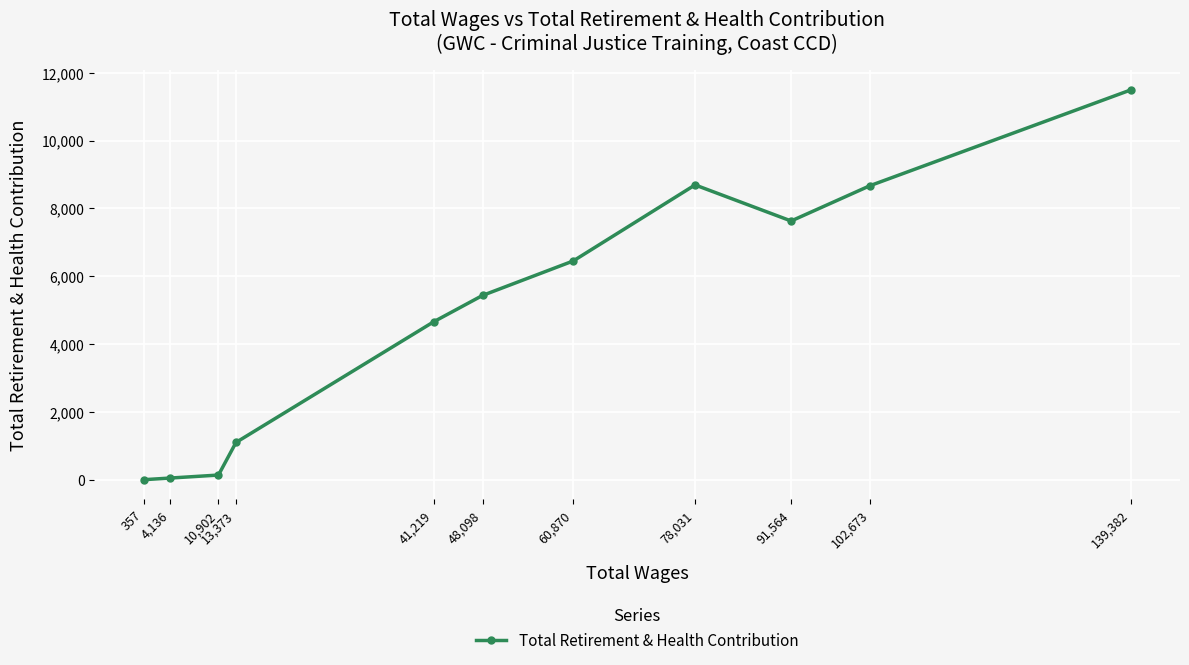

The value at 91,564 is 7629. True or false?

True